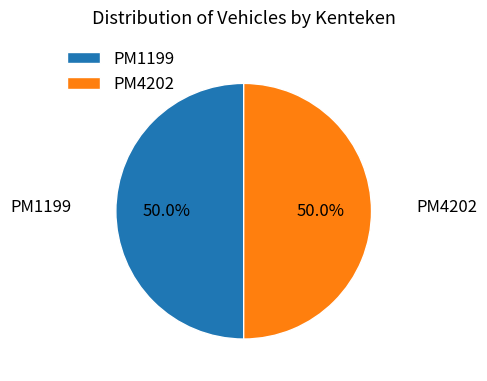

Combined, what portion of the pie is PM1199 and PM4202?

100.0%